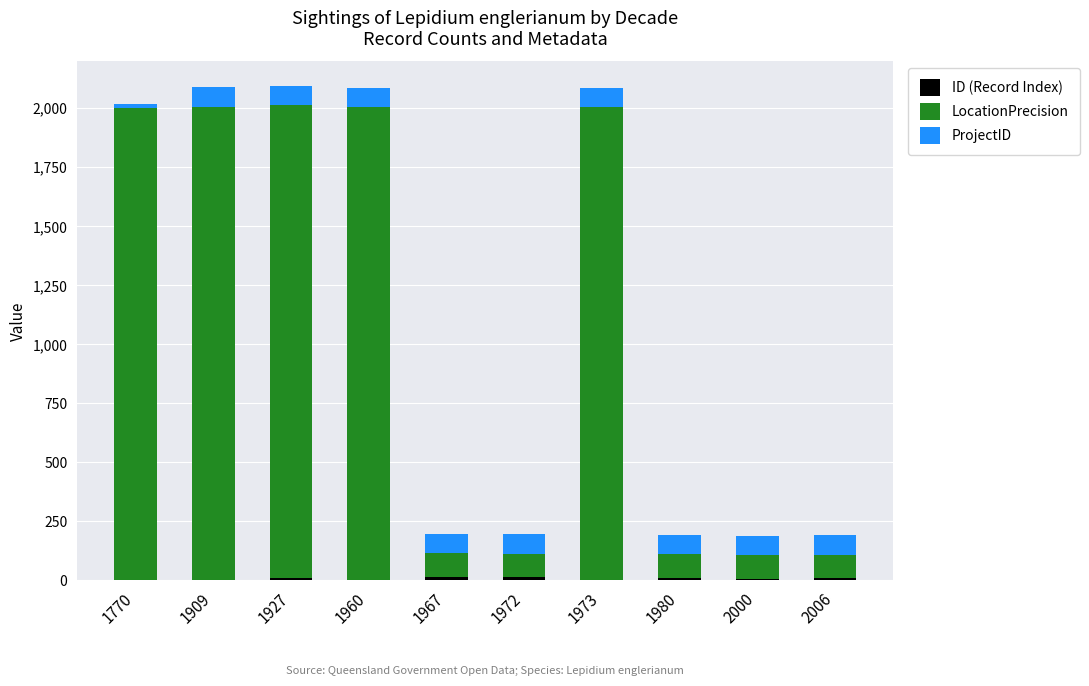

At which category is the sum across all series the highest?

1927